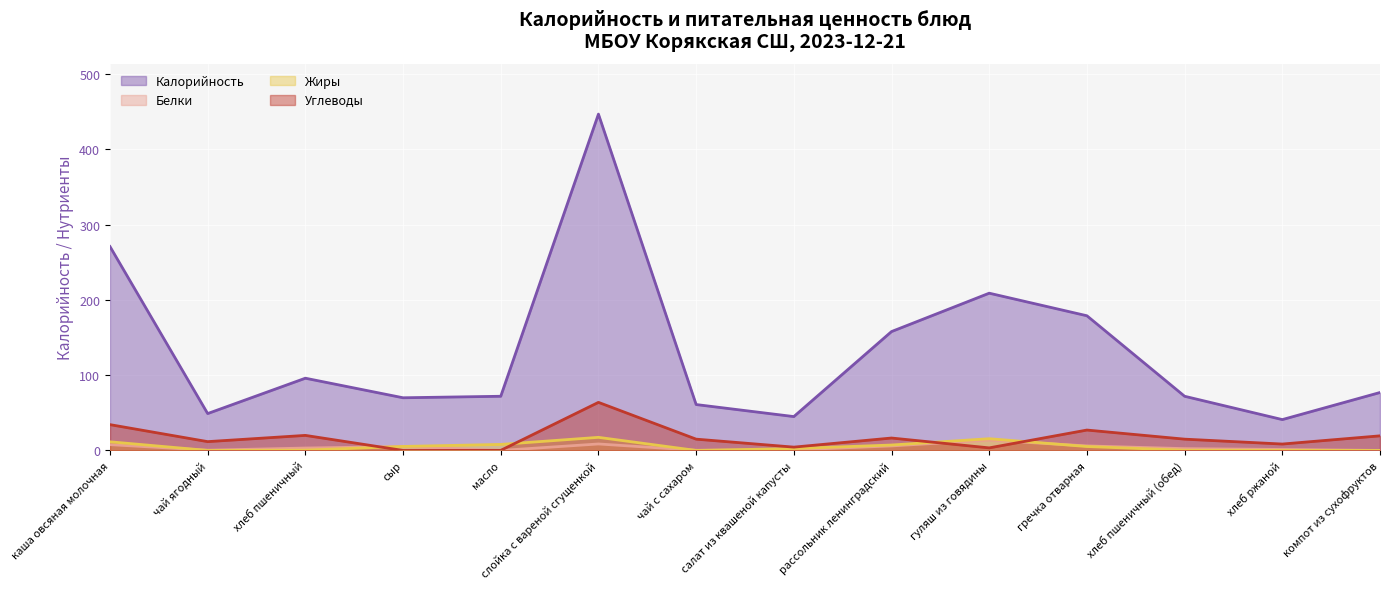

What are all the series names shown in the legend?

Калорийность, Белки, Жиры, Углеводы